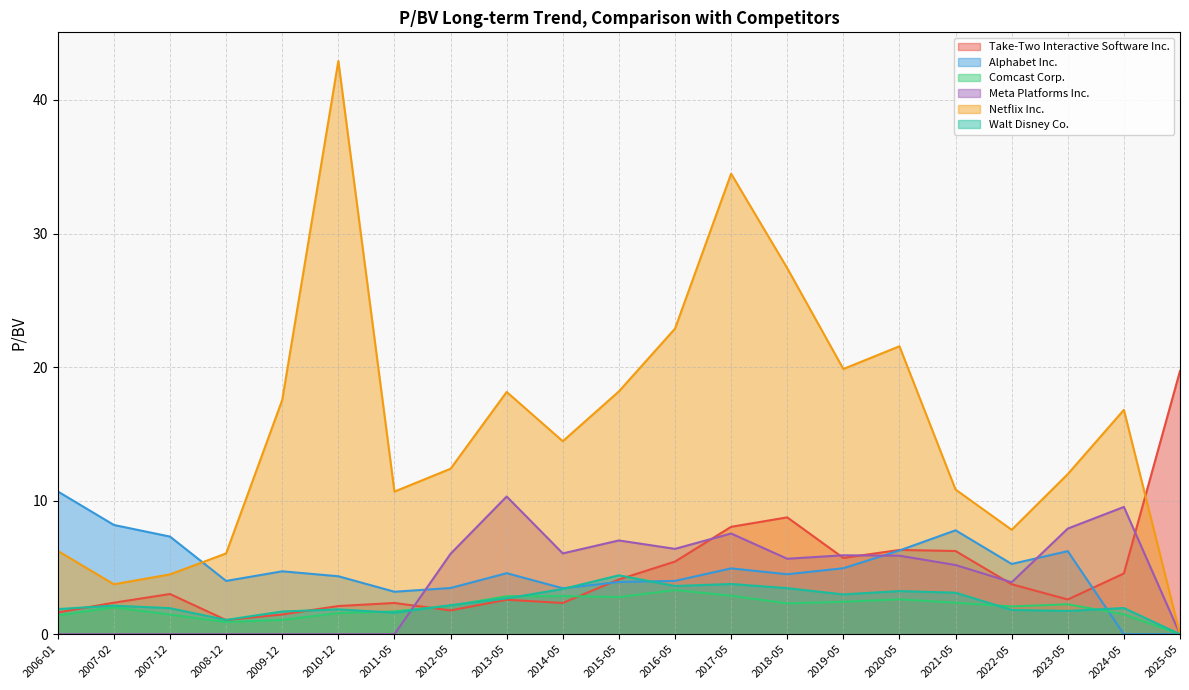

True or false: Netflix Inc. has a value of 12.0 at 2023-05.

True